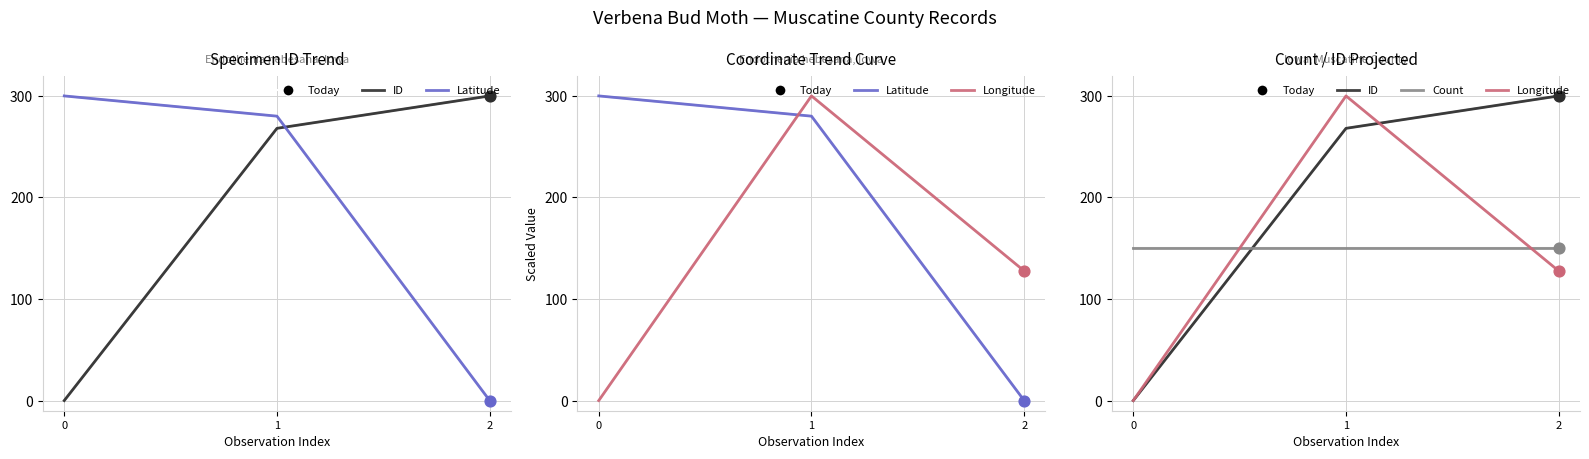

Which series has the largest total across all categories?

Latitude